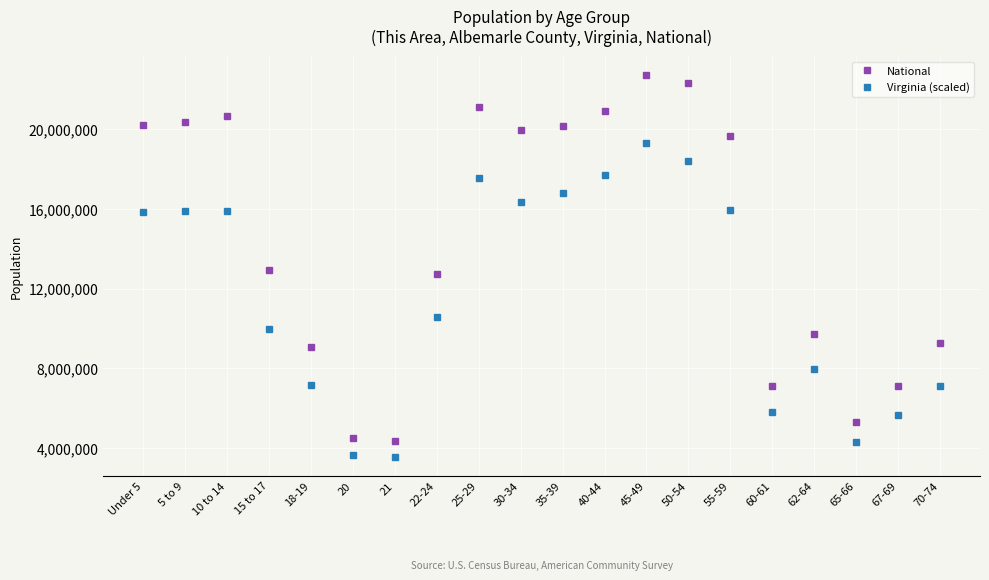

Between 10 to 14 and 18-19, which series saw the biggest shift?

National